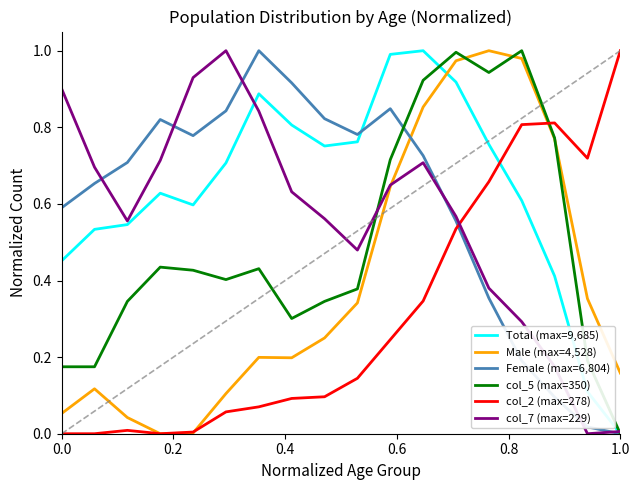

Which series has the largest total across all categories?

Total (max=9,685)